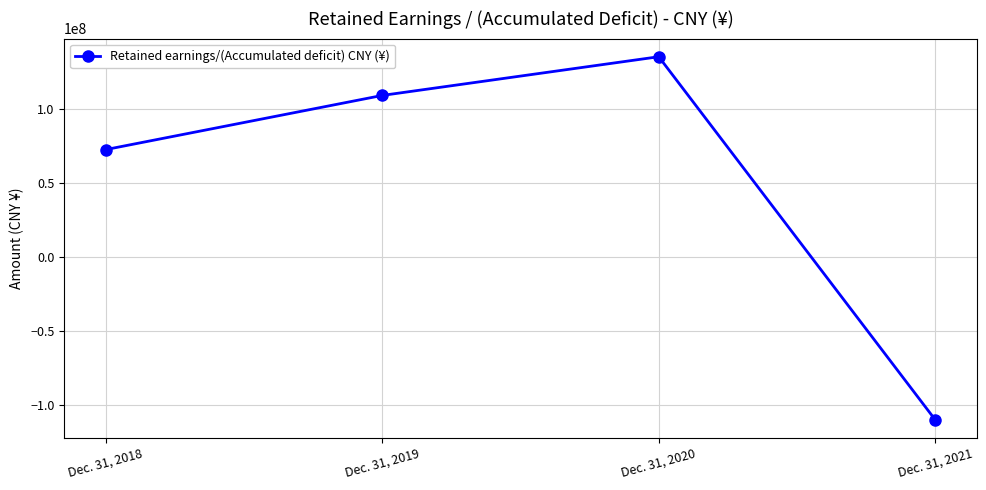

What is the sum of the values at Dec. 31, 2018 and Dec. 31, 2019?

181650059